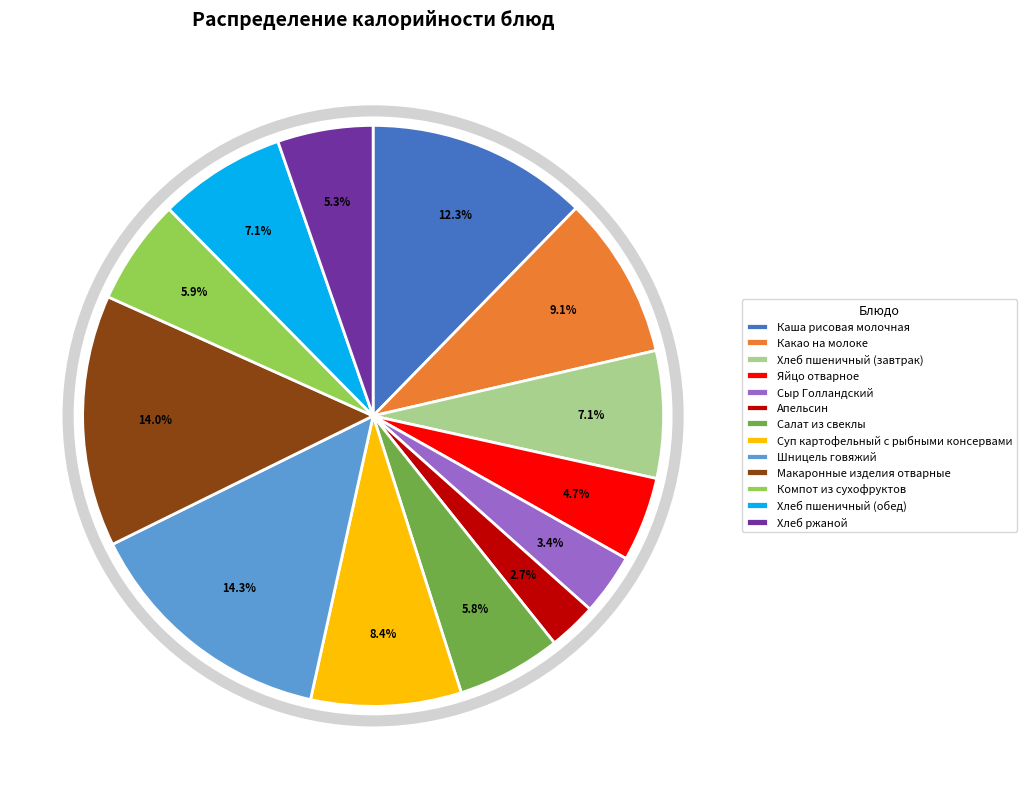

Is the sum of Апельсин and Хлеб пшеничный (обед) greater than half?

No